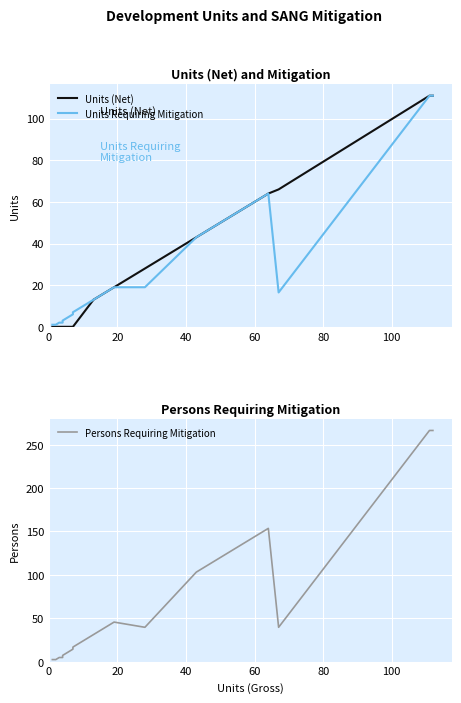

How many lines are shown in the chart?

3